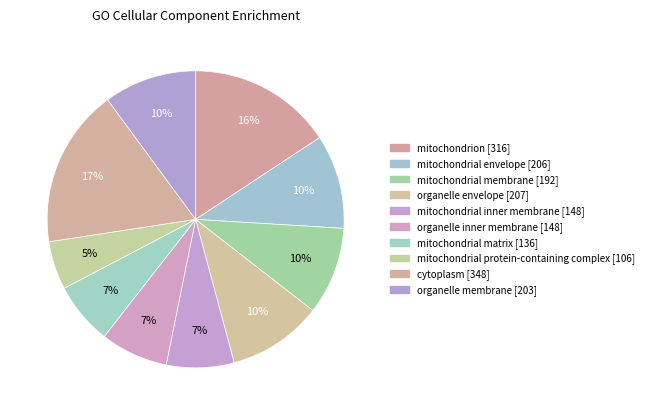

Count the number of slices in the pie.

10